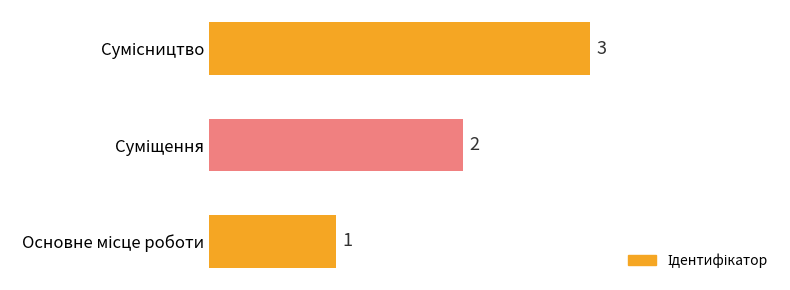

What is the maximum value shown in the chart?

3